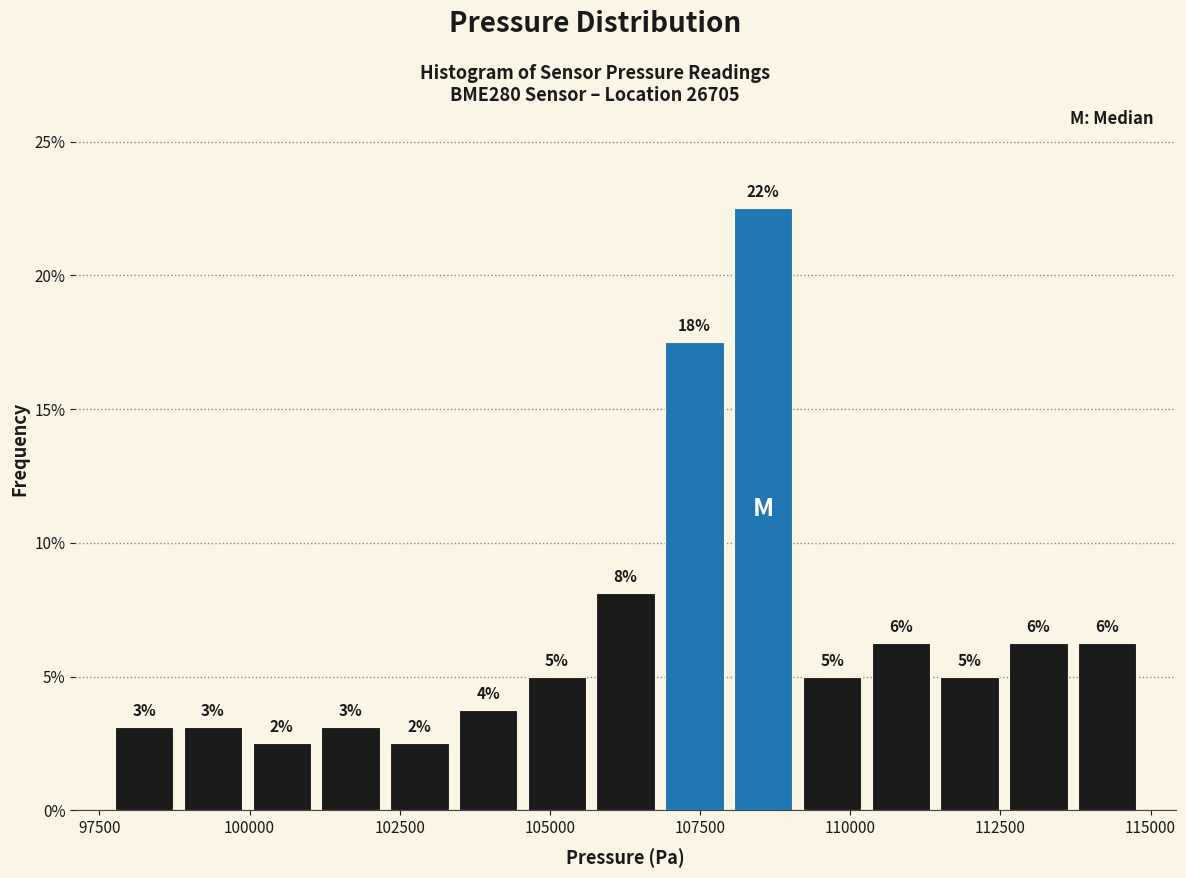

Read against the x-axis, roughly where is the centre of the tallest bar?

108500